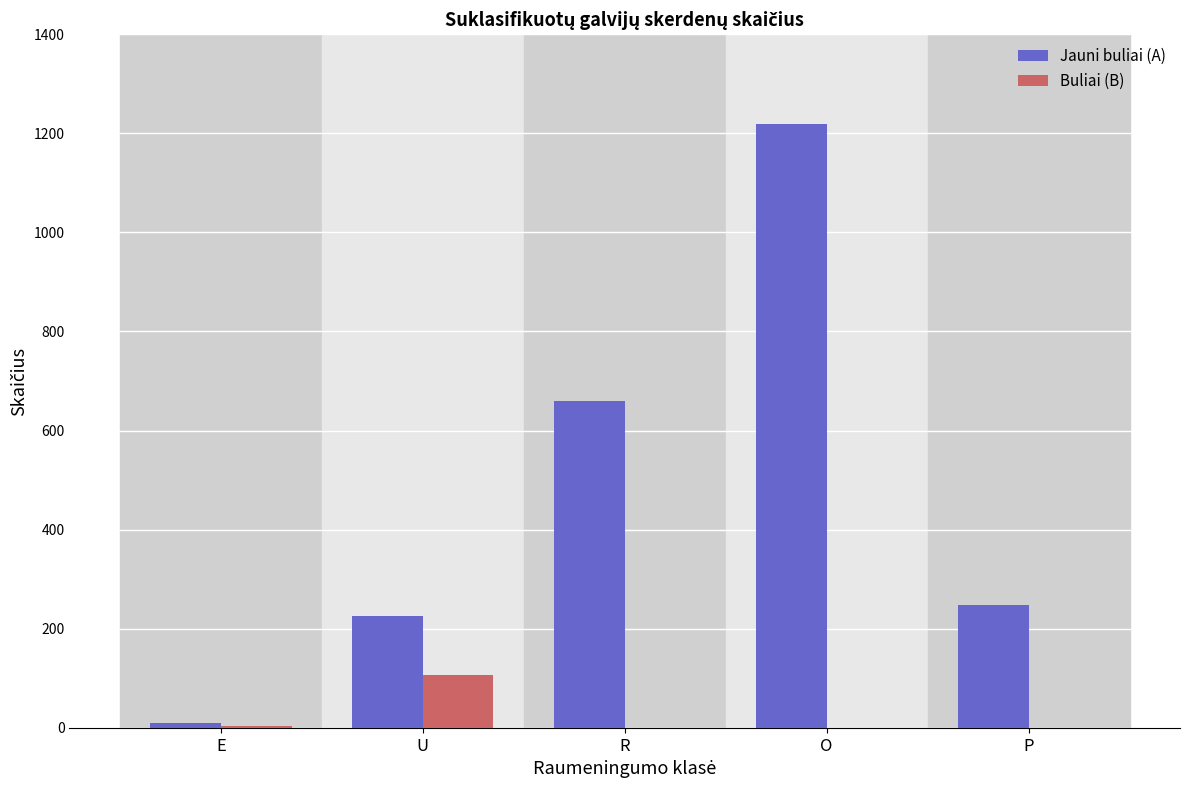

Is the value of Jauni buliai (A) at O greater than the value of Buliai (B) at U?

Yes